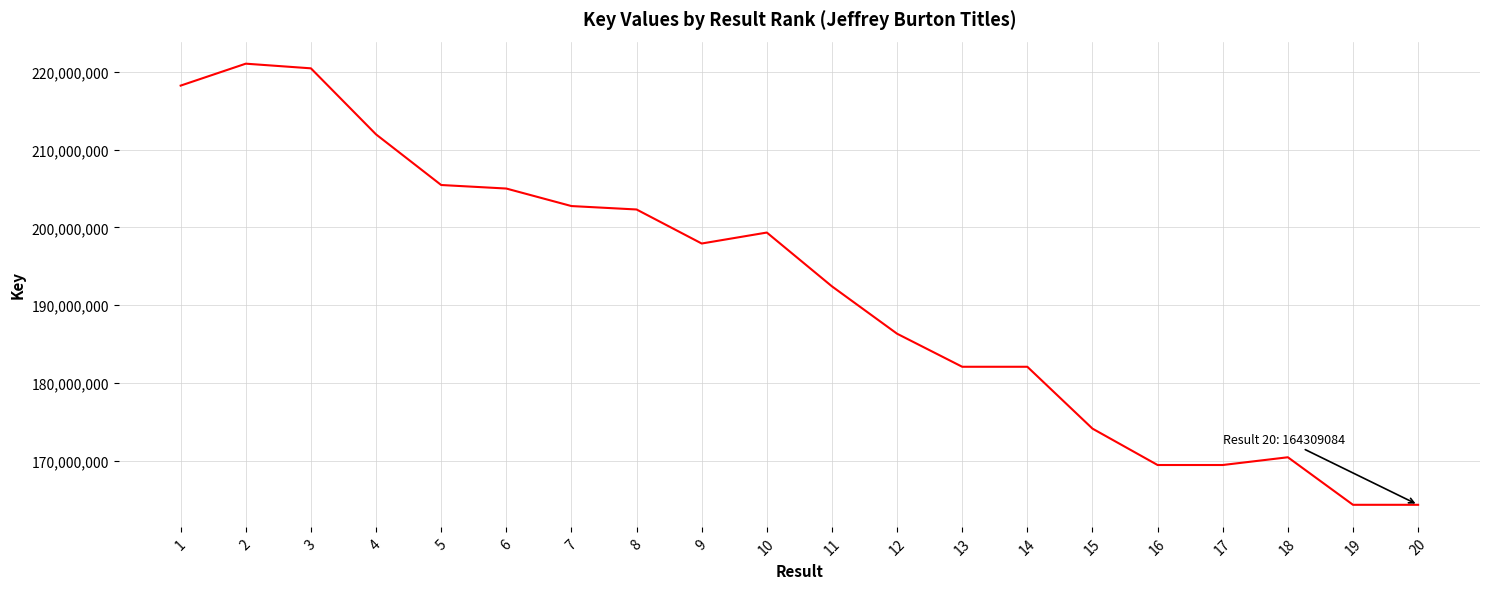

Where does the data first go above 197928968?

1